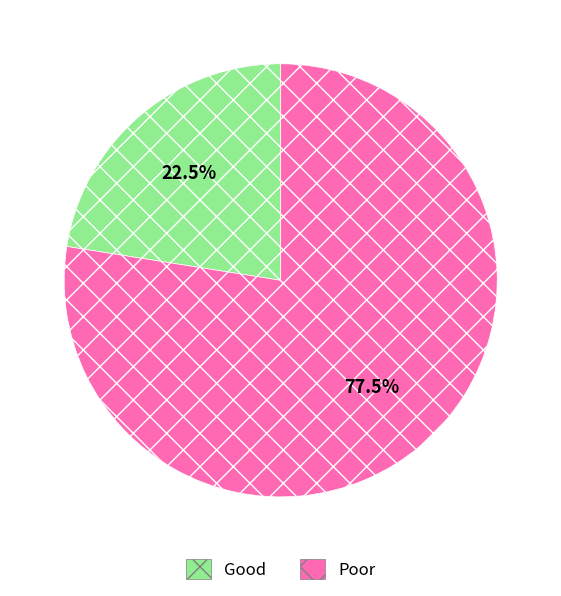

Rank the categories by value from highest to lowest.

Poor, Good